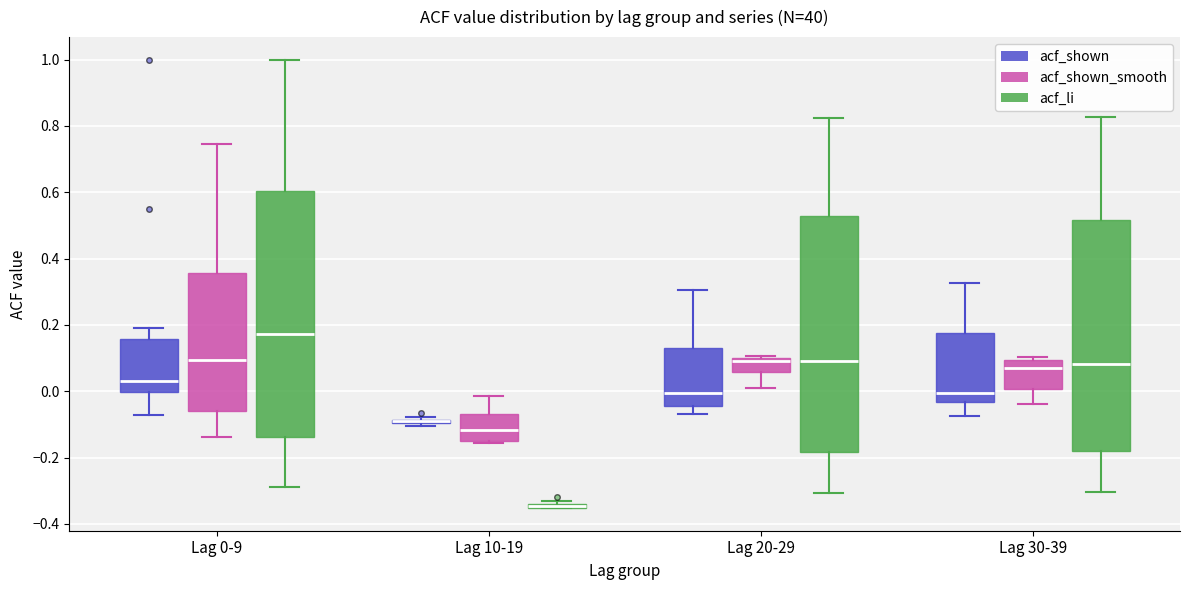

Where does the lower whisker of the box for Lag 20-29 (acf_li) end on the y-axis? The values are not printed on the chart, so give them approximately, as read against the axis.

-0.30